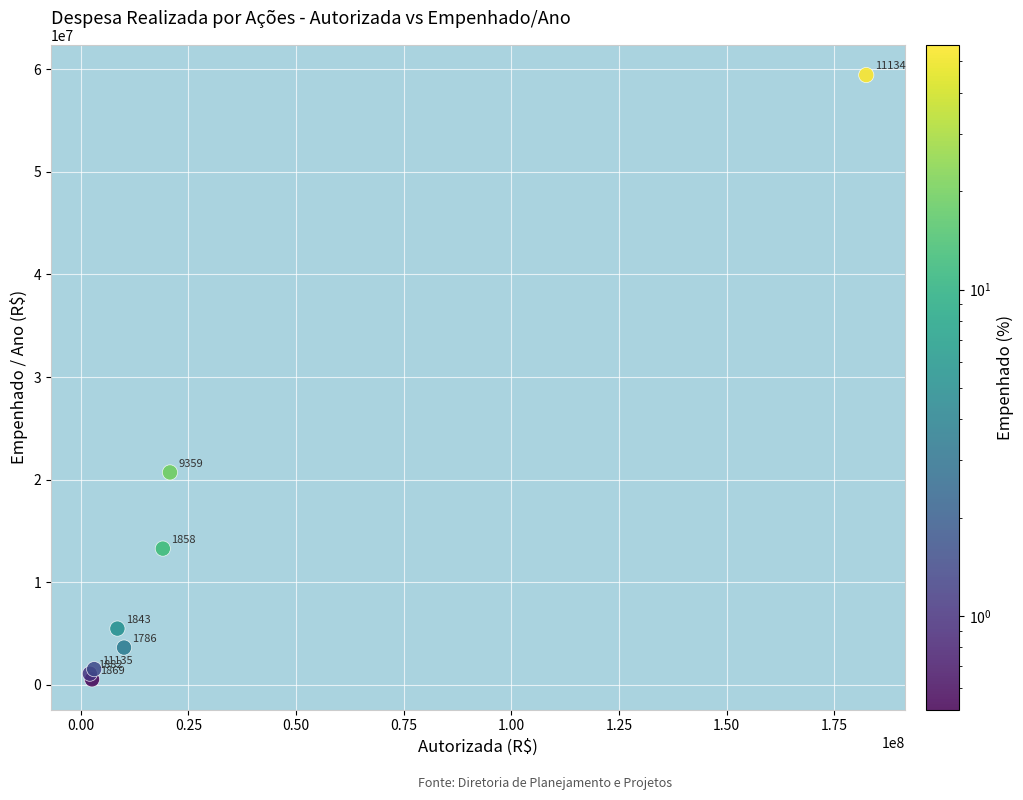

What Y value in the scatter plot is closest to 29988812?

20708893.3